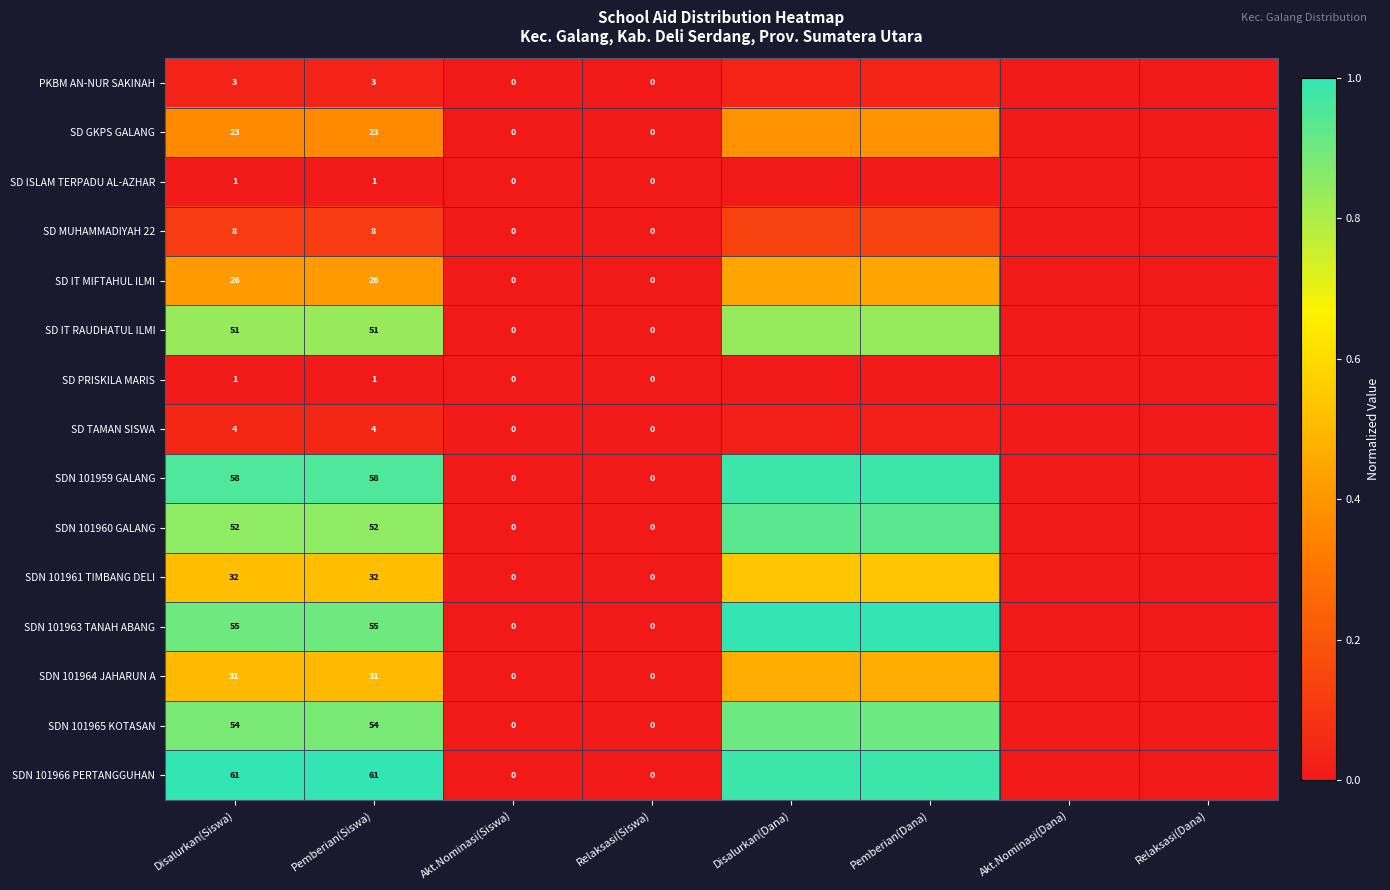

How many distinct data groups are displayed?

15